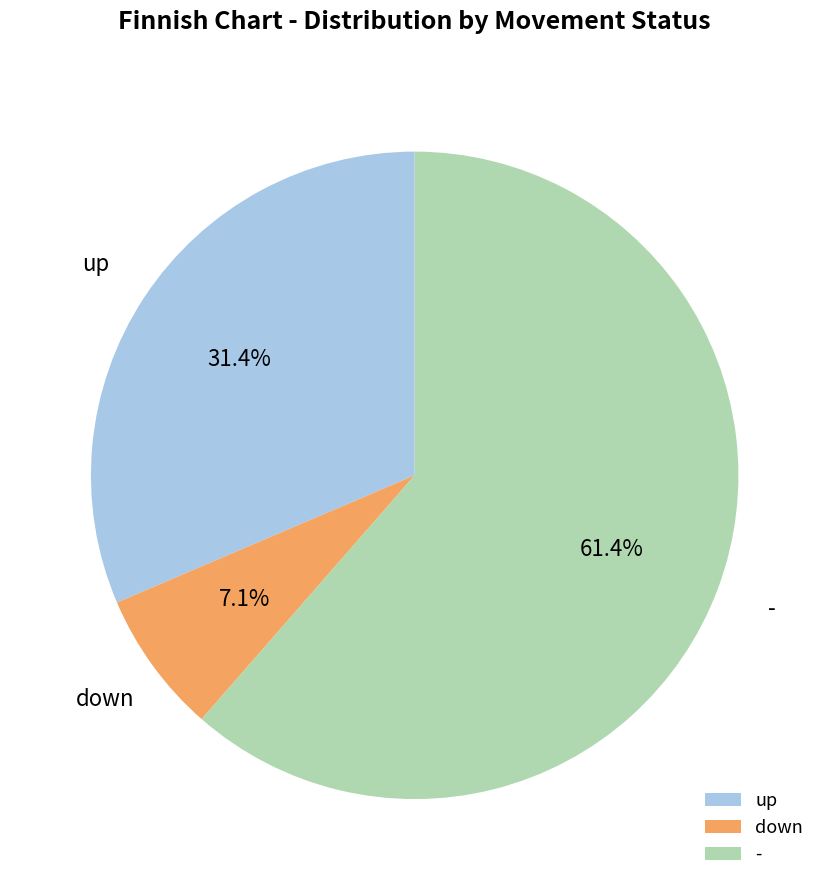

How many slices are in this pie chart?

3